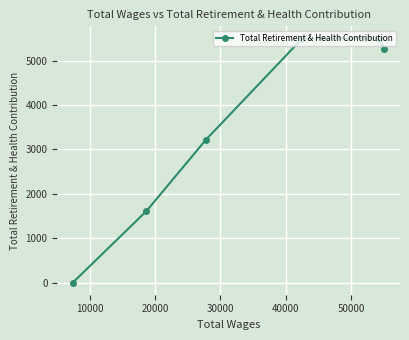

What is the sum of all values?

21079